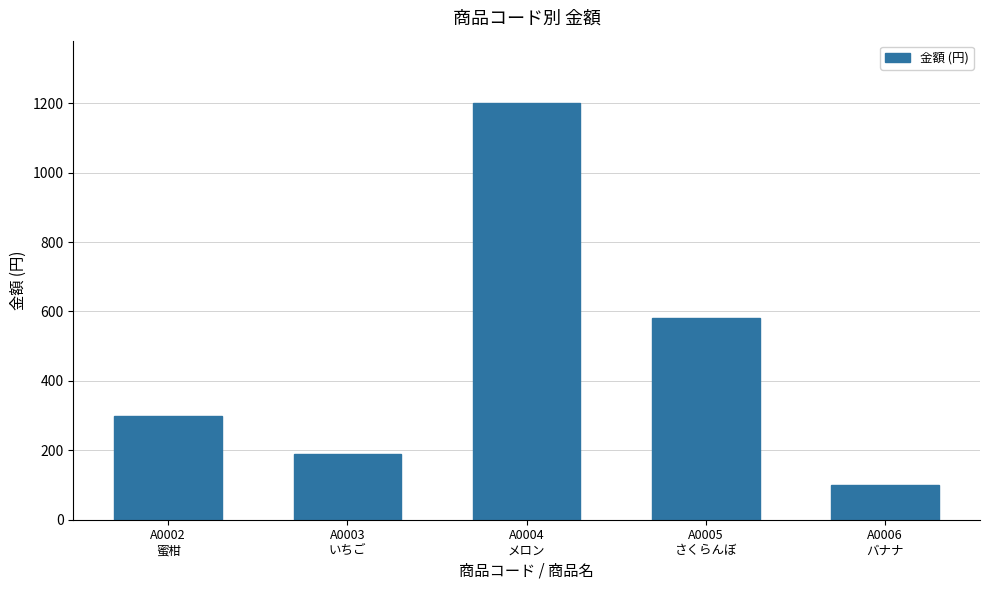

Read the value at A0004
メロン, to the nearest 100.

1200